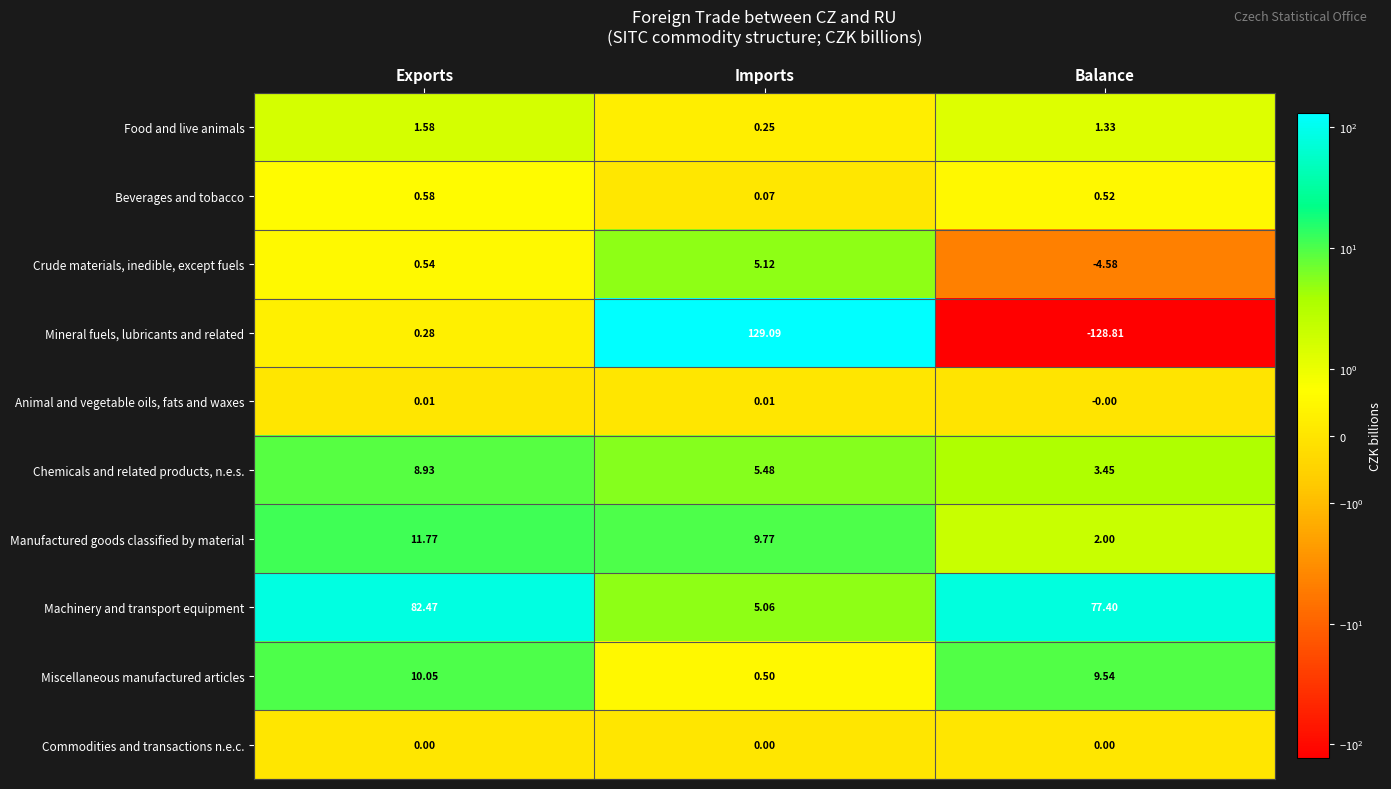

What is the total value across all series at Balance?

-39.1